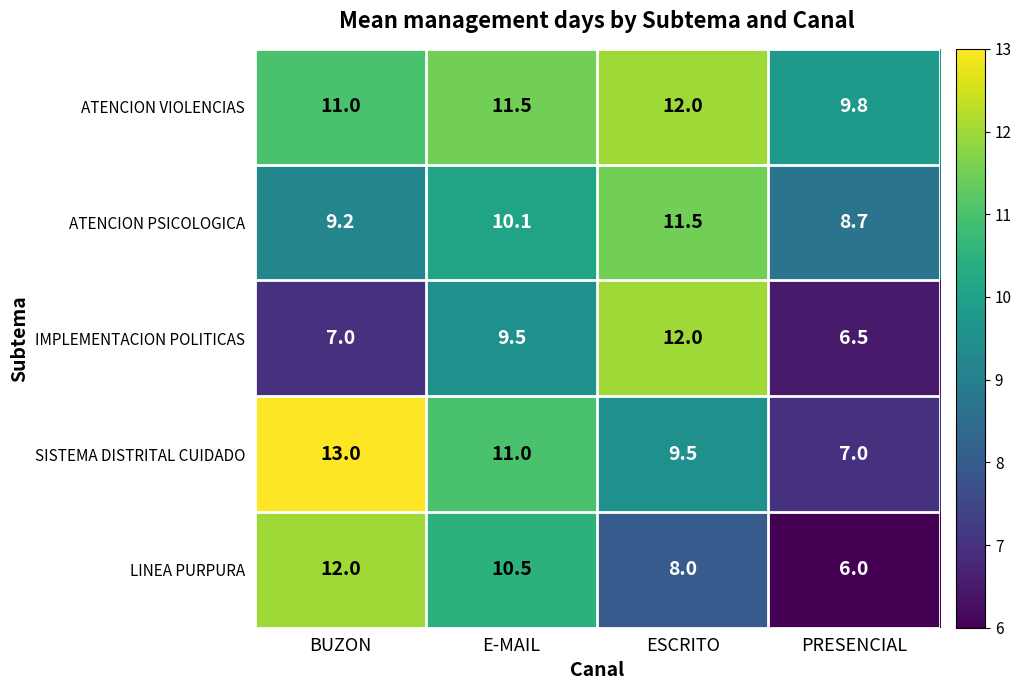

True or false: IMPLEMENTACION POLITICAS has a value of 5.1 at ESCRITO.

False